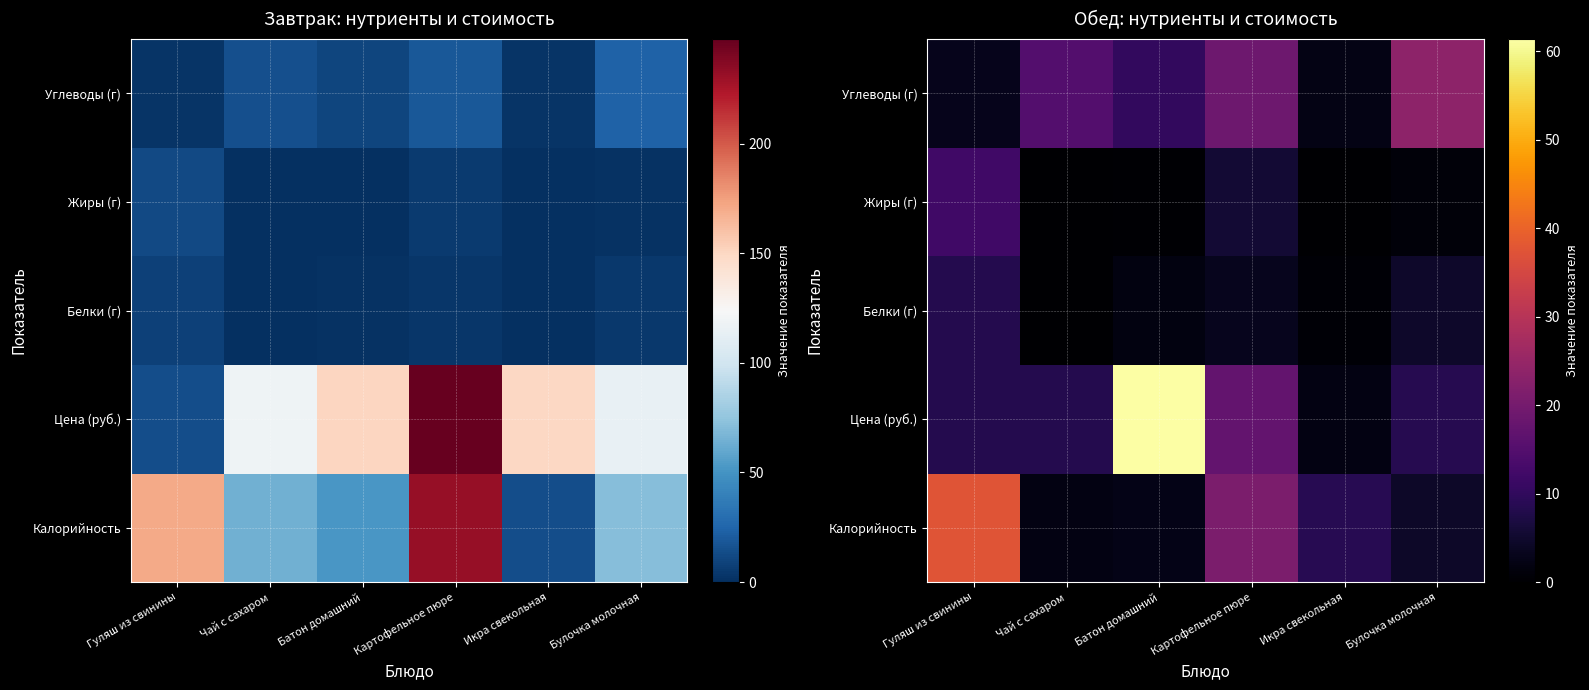

Which has a higher value, Гуляш из свинины or Картофельное пюре?

Гуляш из свинины